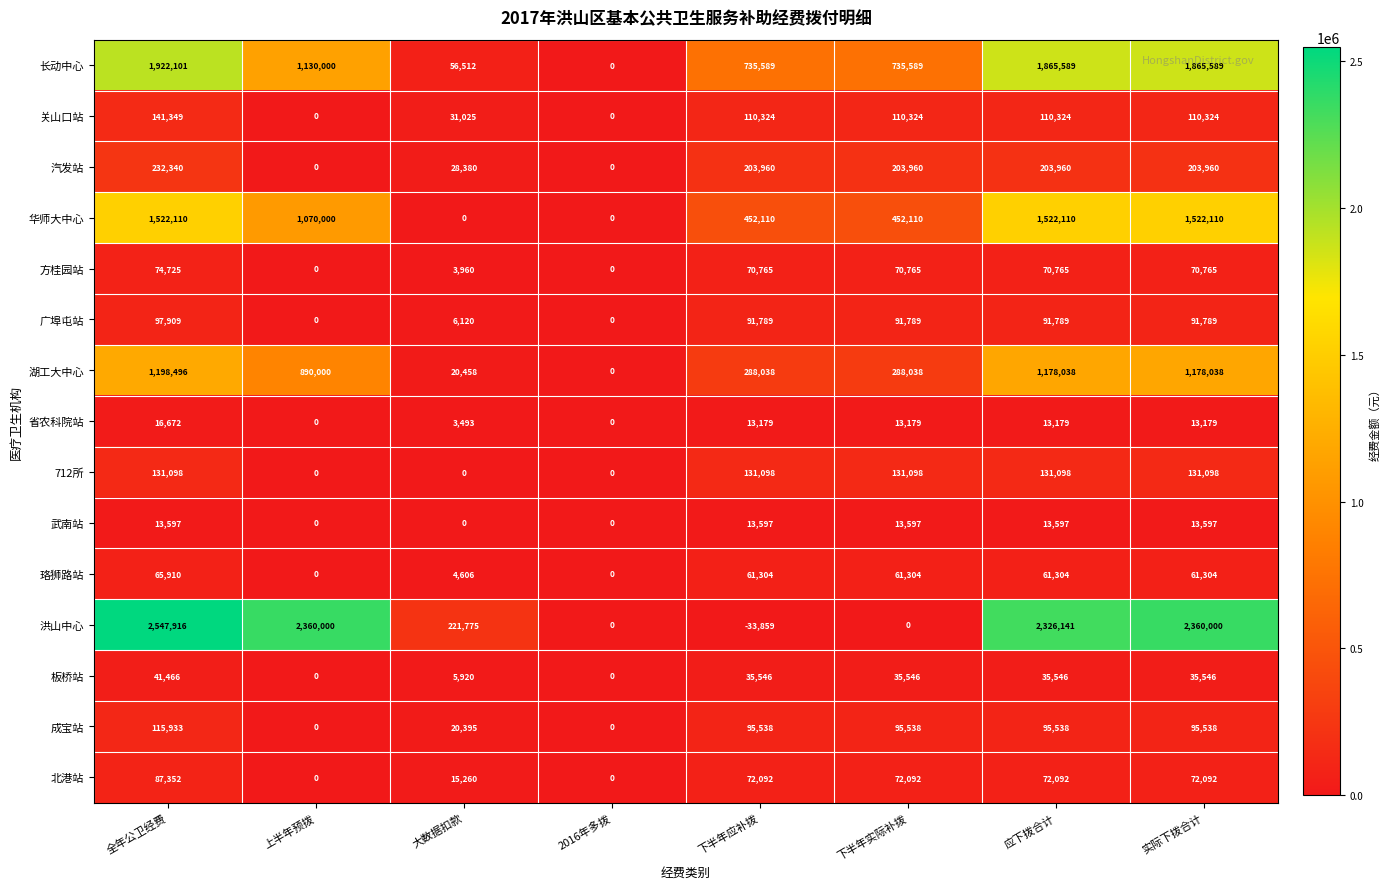

The 湖工大中心 series shows 1240502 at 上半年预拨. True or false?

False